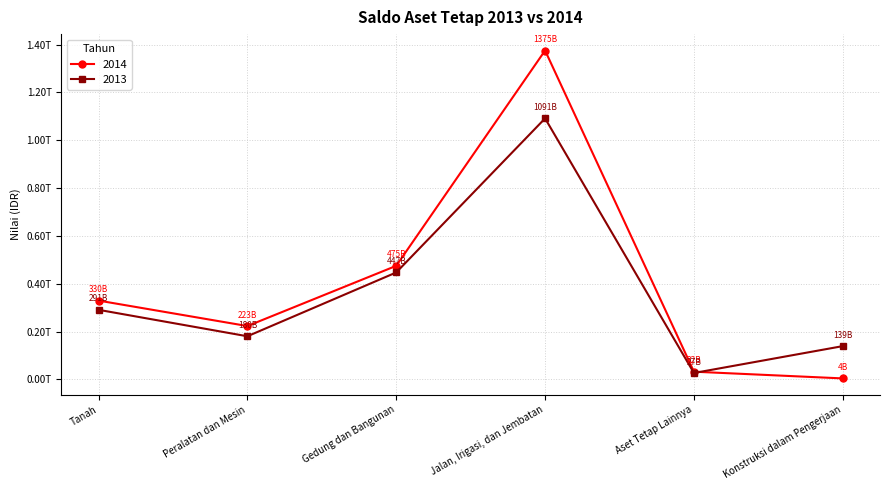

At which category does 2013 reach its first local peak?

Jalan, Irigasi, dan Jembatan